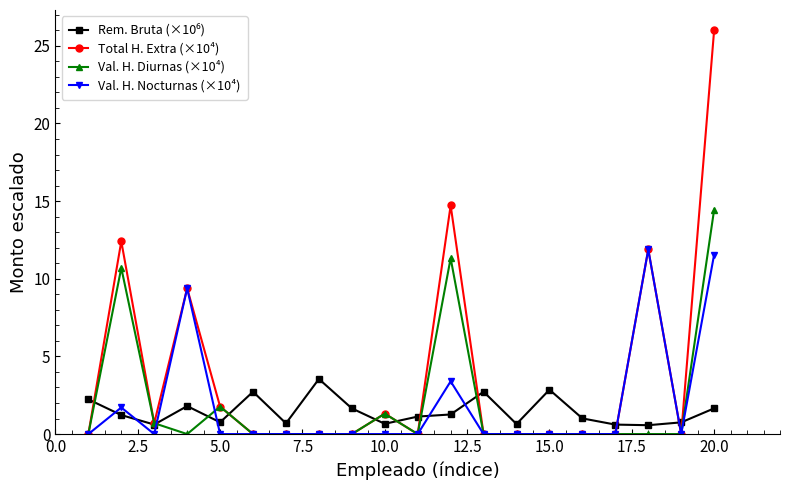

What is the greatest value displayed?

26.0